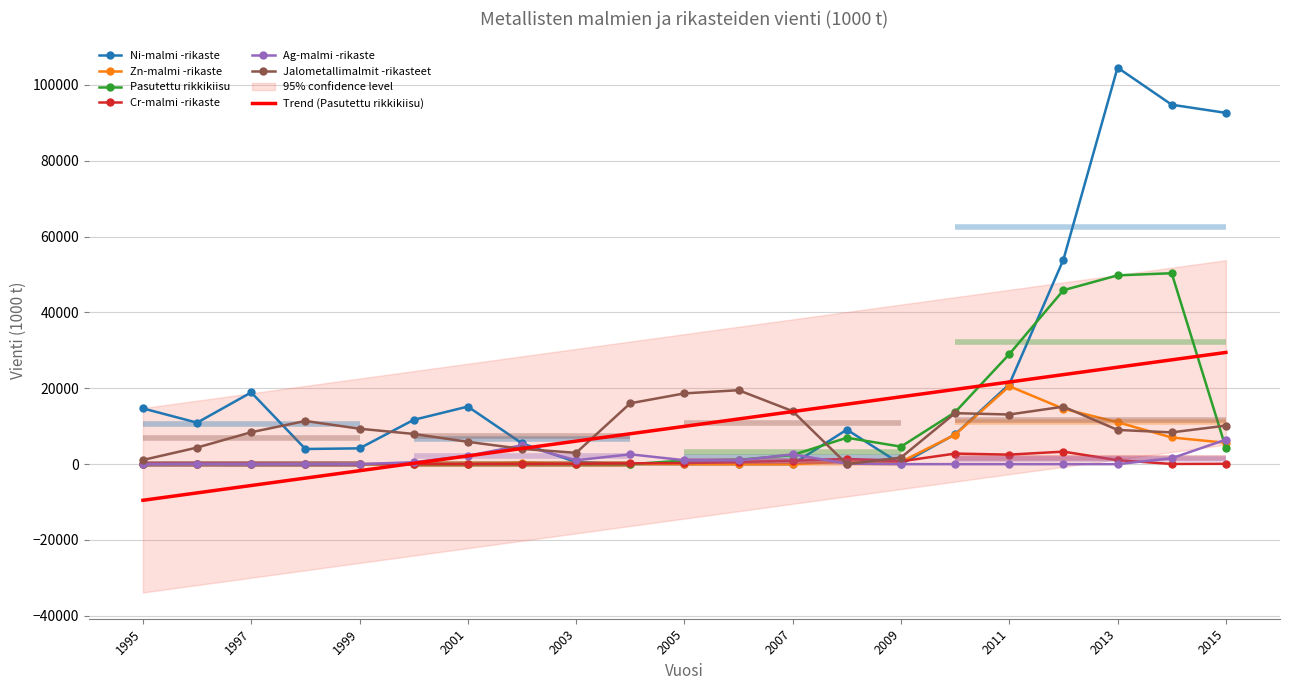

What are all the series names shown in the legend?

Ni-malmi -rikaste, Zn-malmi -rikaste, Pasutettu rikkikiisu, Cr-malmi -rikaste, Ag-malmi -rikaste, Jalometallimalmit -rikasteet